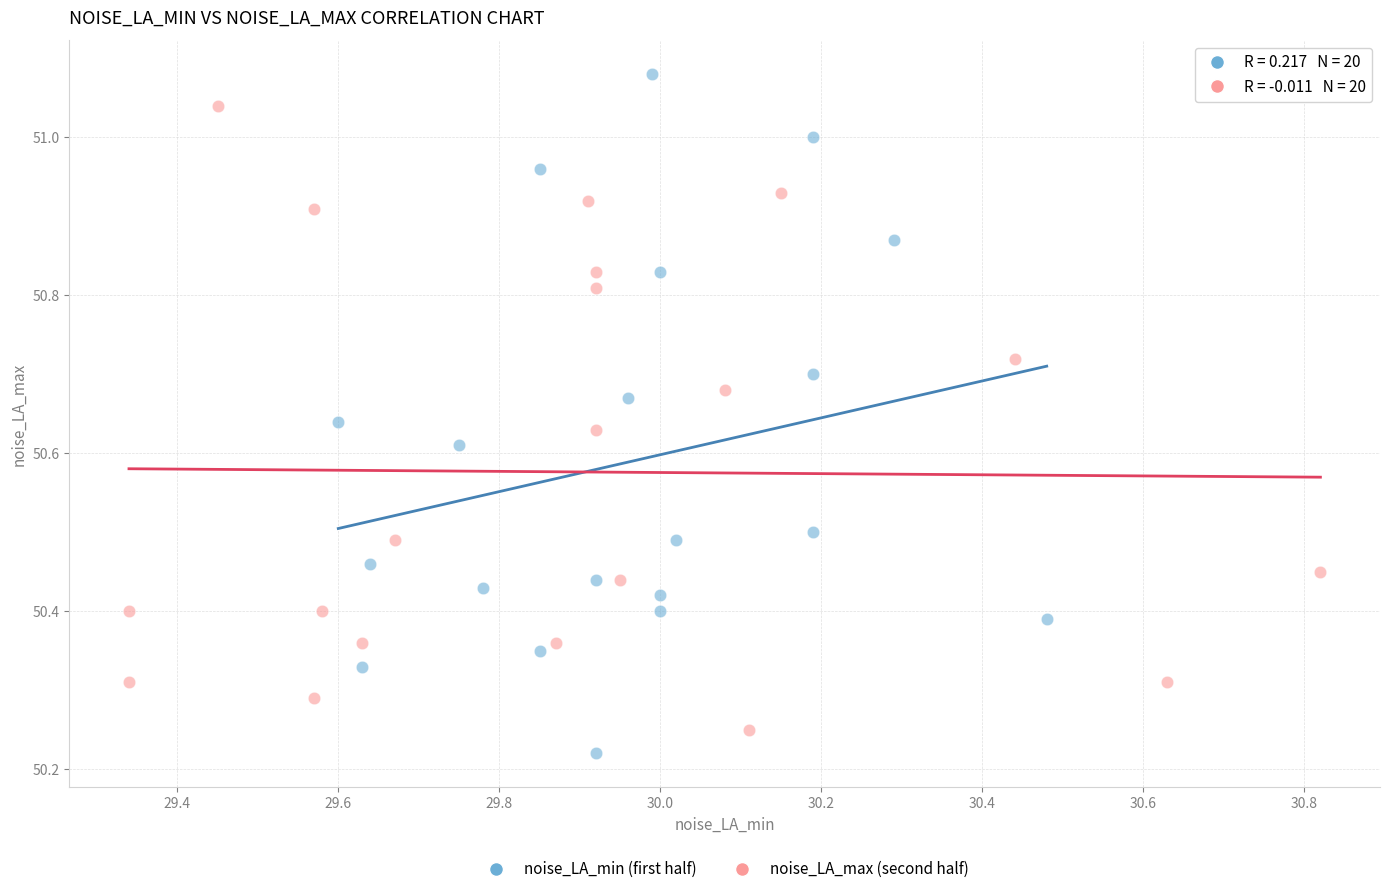

Which series has the widest spread of Y values?

noise_LA_min (first half)